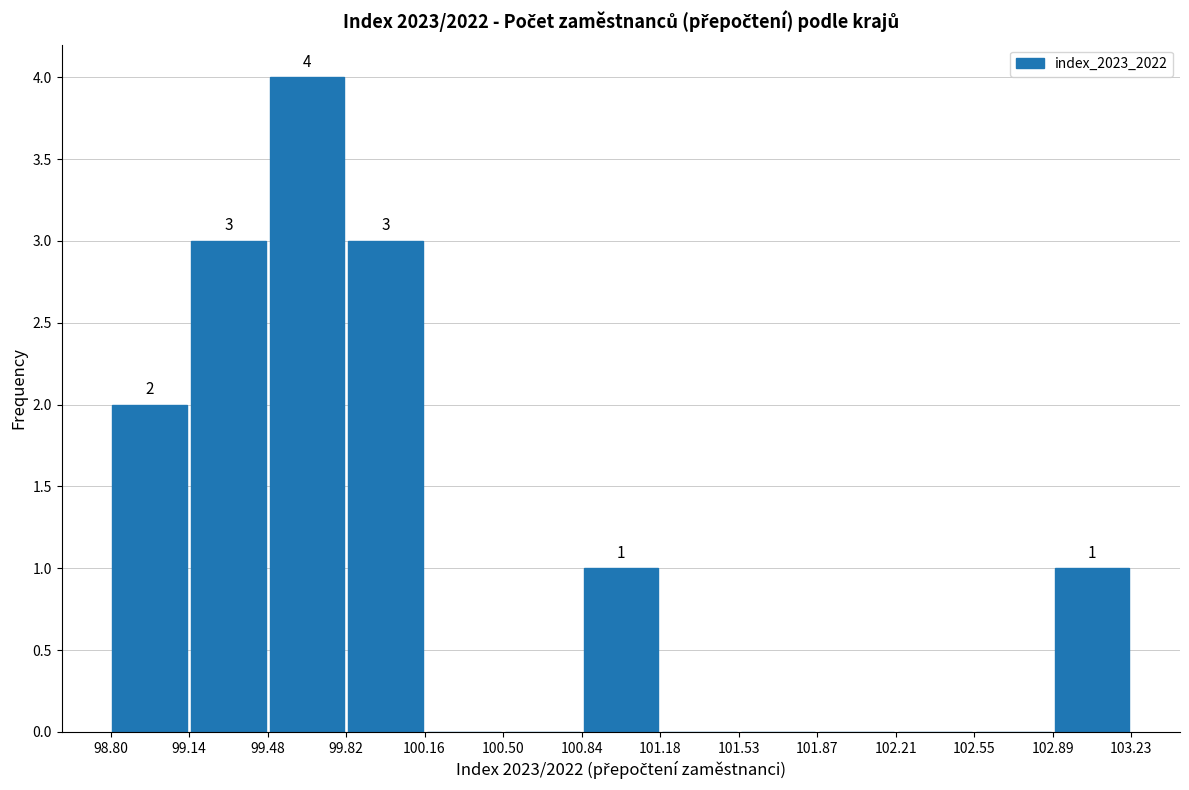

Over which range of the x-axis is the bar tallest?

99.48 to 99.82